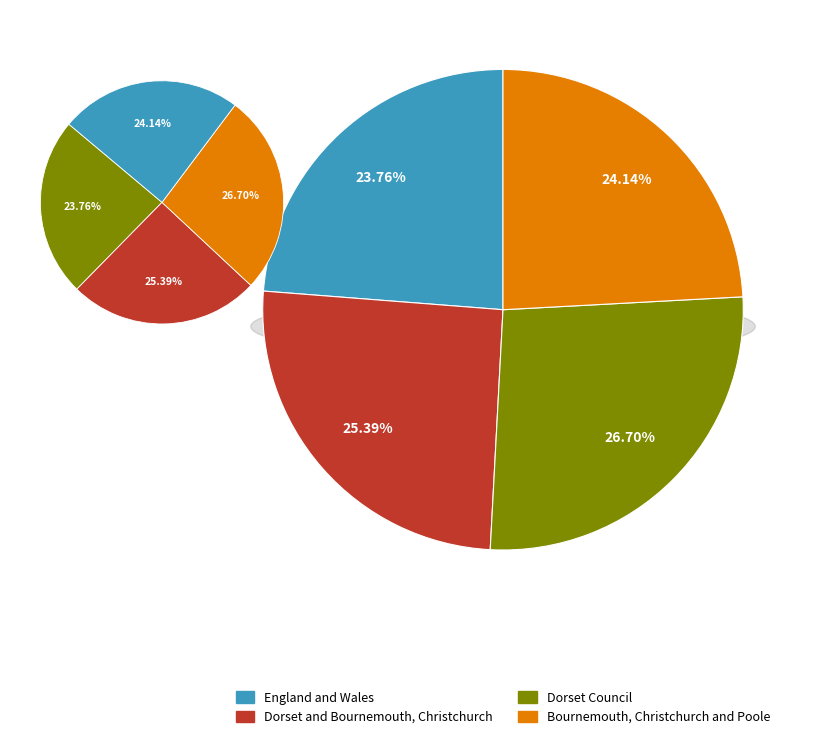

Is there any slice that represents more than half of the pie?

No